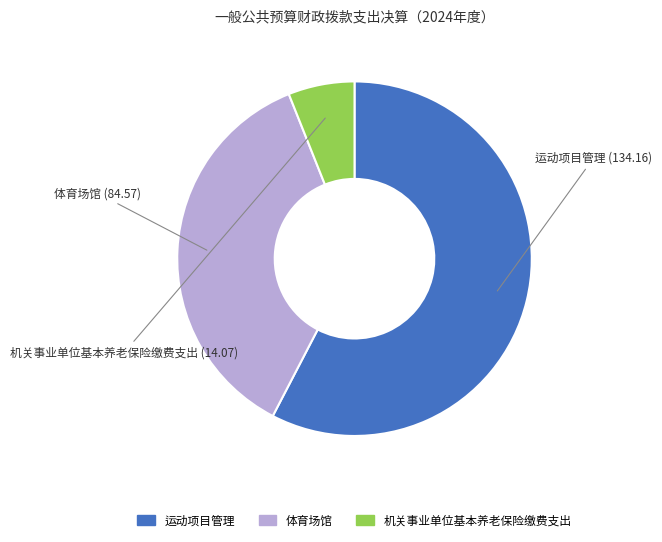

Which category has the biggest portion of the pie?

运动项目管理